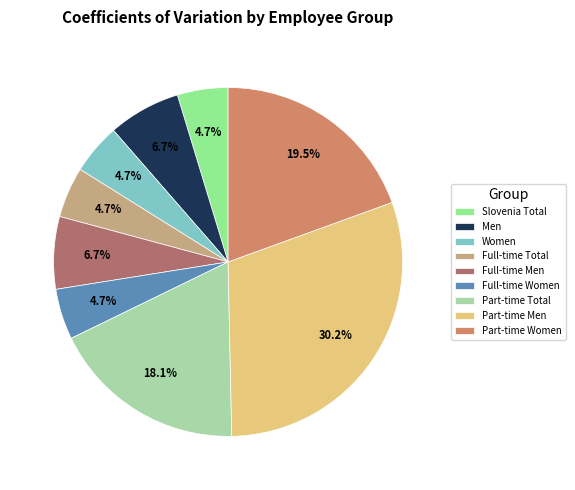

Is Slovenia Total the majority of the pie?

No